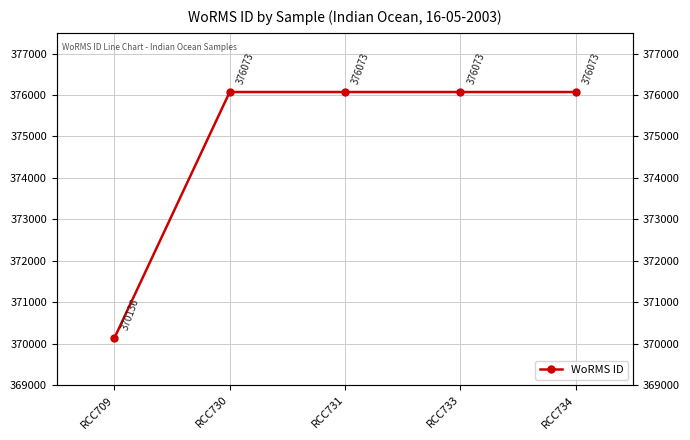

What is the average value?

374886